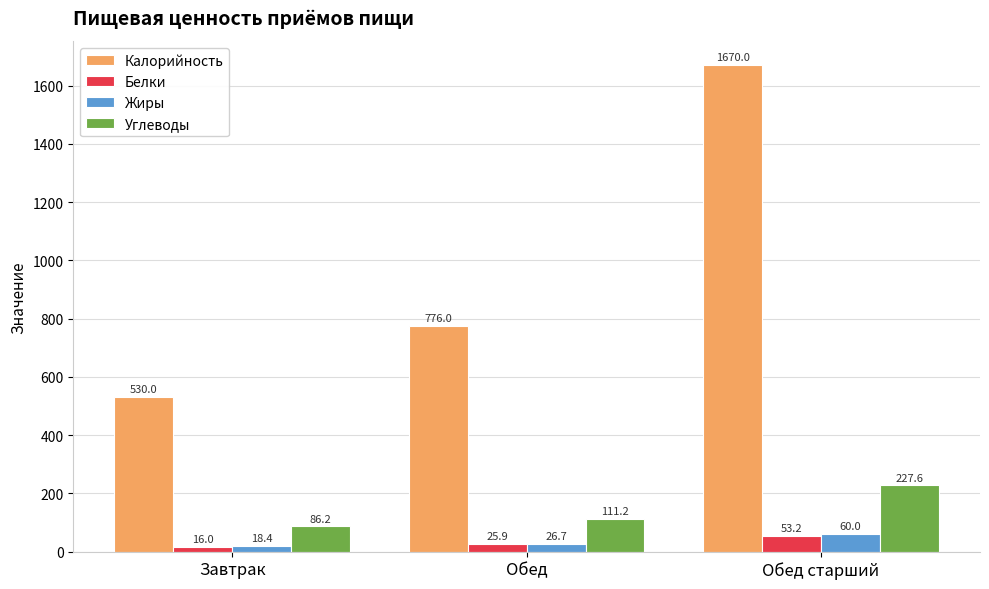

Rank the series at Завтрак from lowest to highest value.

Белки, Жиры, Углеводы, Калорийность